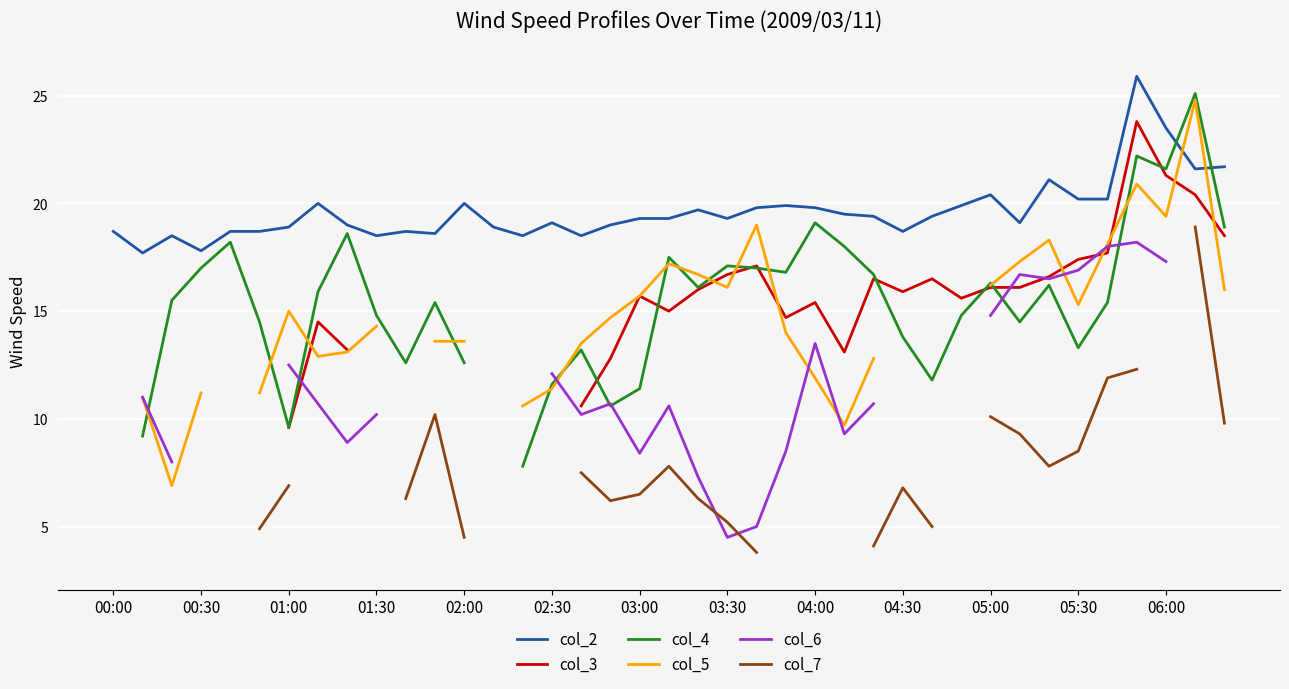

Is it true that col_2 equals 3.9 at 03:30?

False